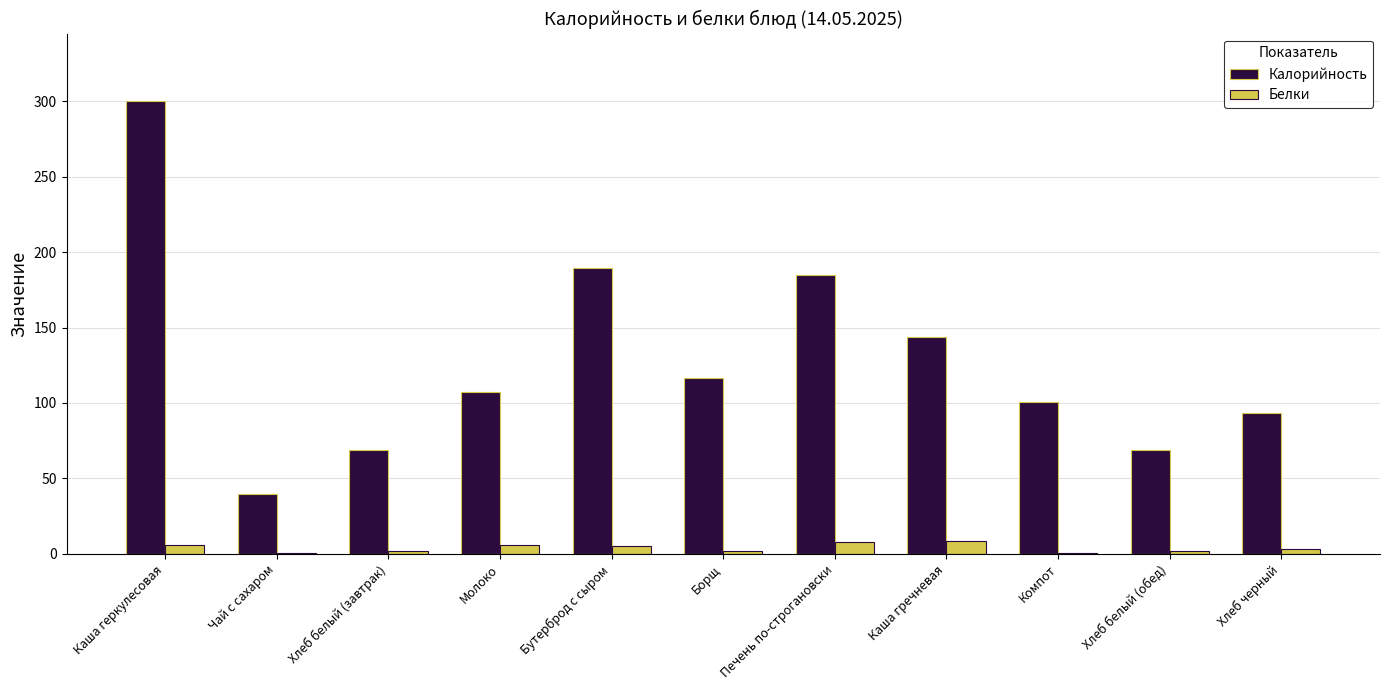

Which series changed the most between Чай с сахаром and Борщ?

Калорийность